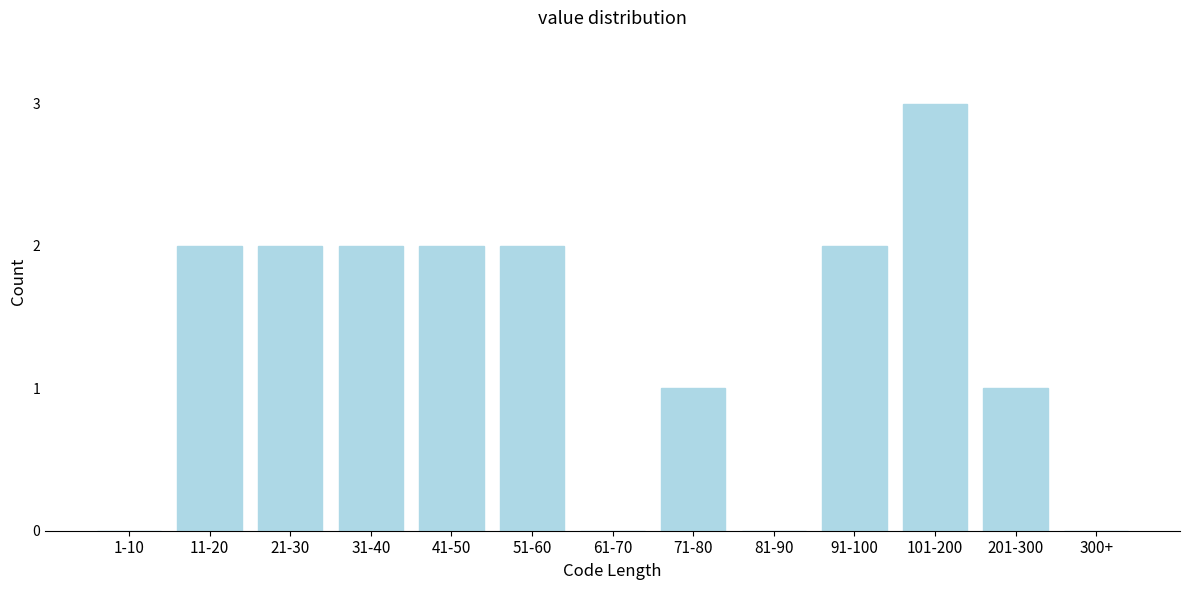

Reading left to right, list all the values displayed in this chart.

1-10=0	11-20=2	21-30=2	31-40=2	41-50=2	51-60=2	61-70=0	71-80=1	81-90=0	91-100=2	101-200=3	201-300=1	300+=0